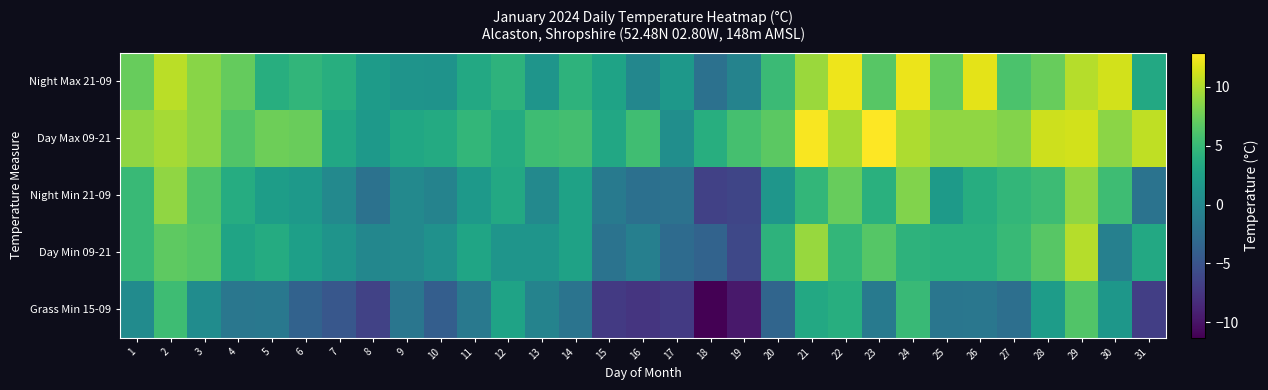

Which series has the largest total across all categories?

Day Max 09-21